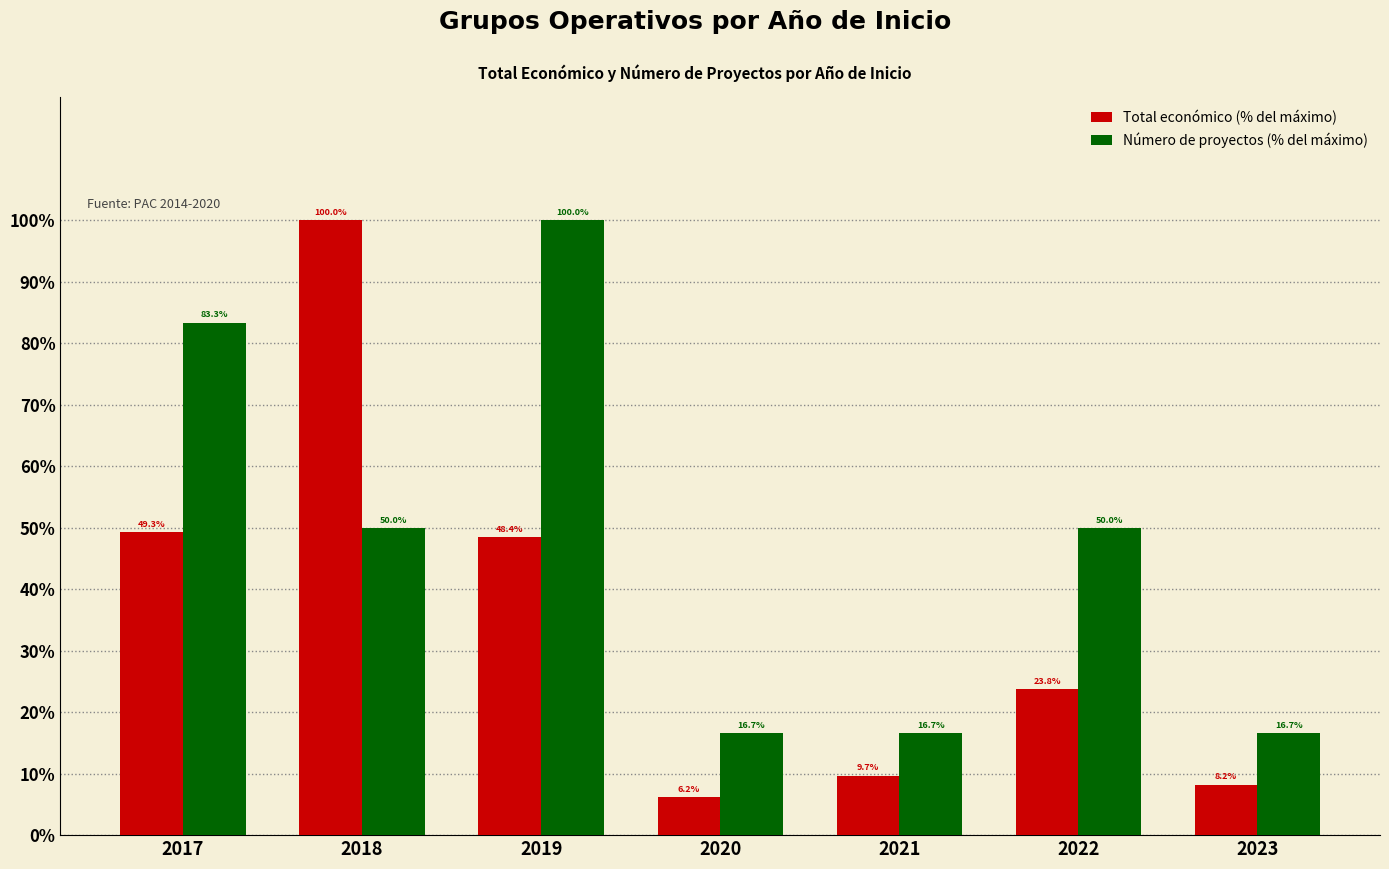

Count the number of categories in the chart.

7